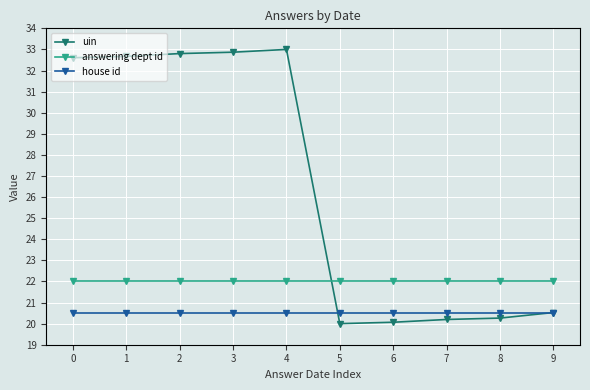

Which category has the highest value across all series?

4